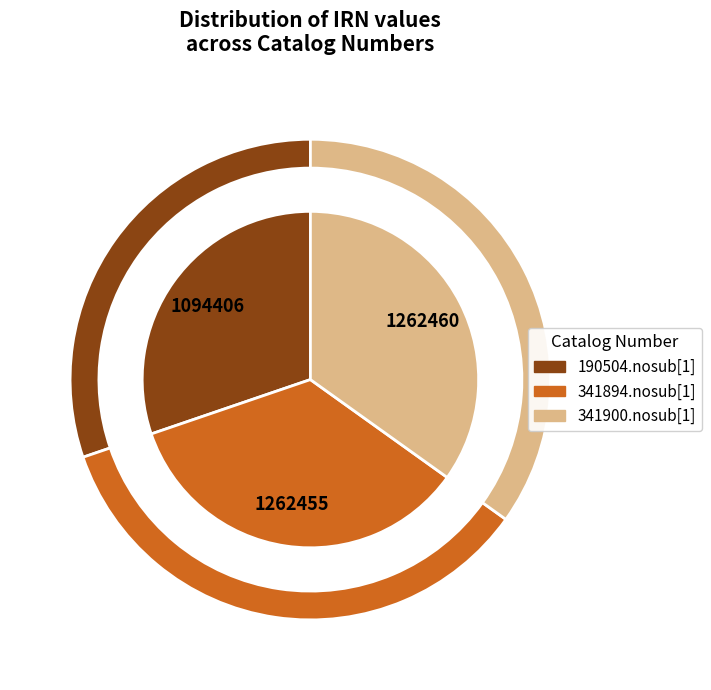

Which category has the biggest portion of the pie?

341900.nosub[1]